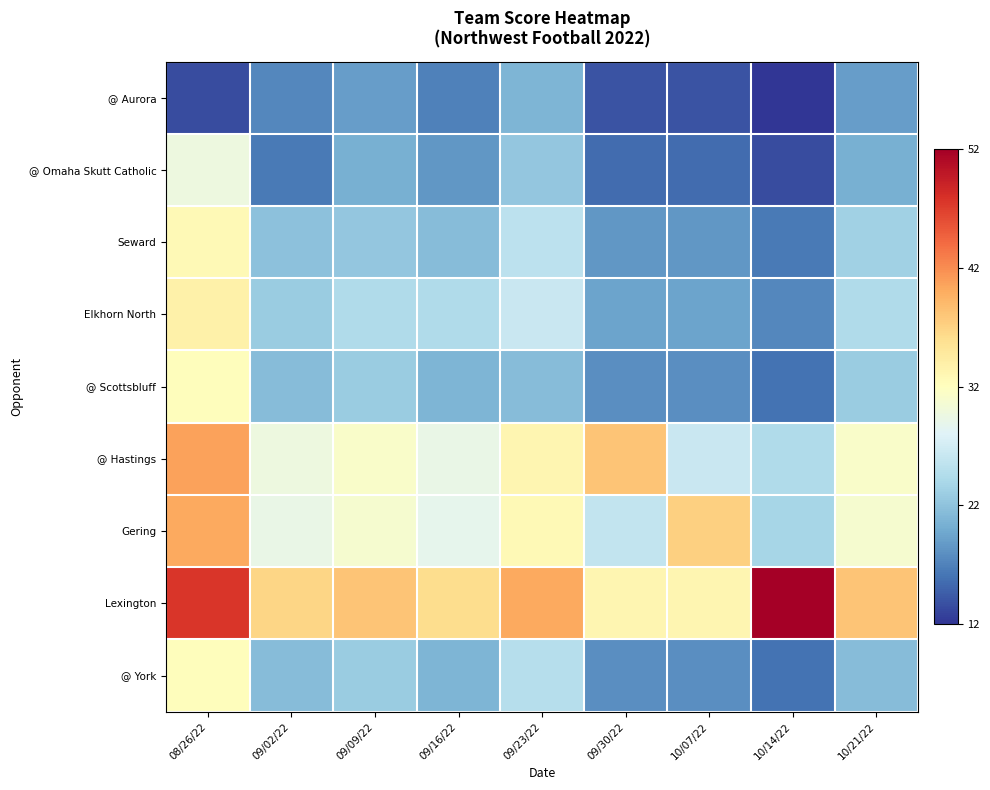

At which label does Seward reach its minimum?

10/14/22